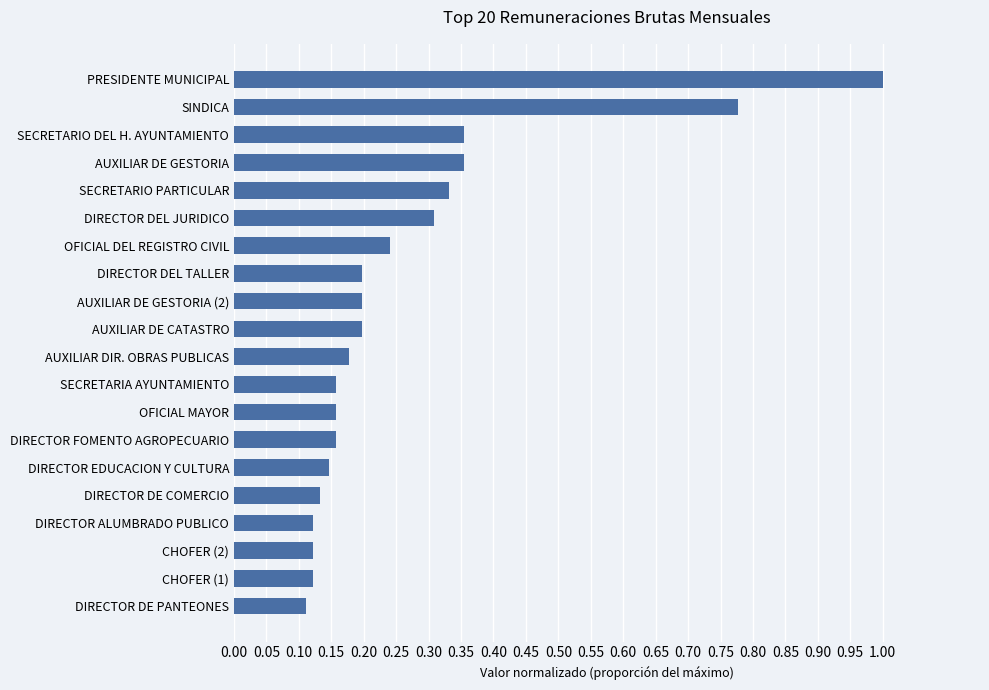

What is the greatest value displayed?

1.0